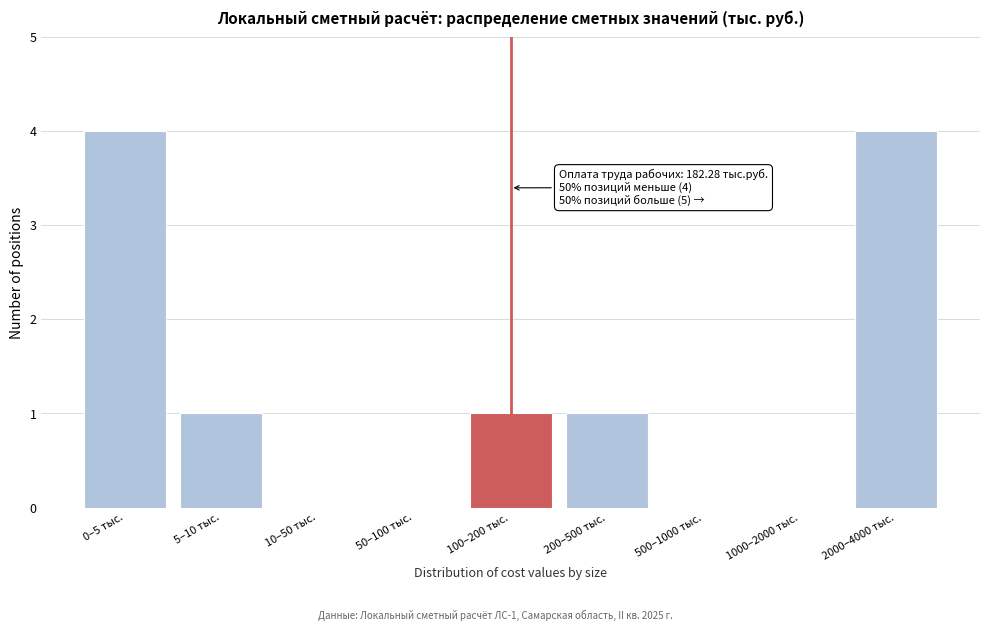

Reading right to left, list all the values displayed in this chart.

2000–4000 тыс.=4	1000–2000 тыс.=0	500–1000 тыс.=0	200–500 тыс.=1	100–200 тыс.=1	50–100 тыс.=0	10–50 тыс.=0	5–10 тыс.=1	0–5 тыс.=4